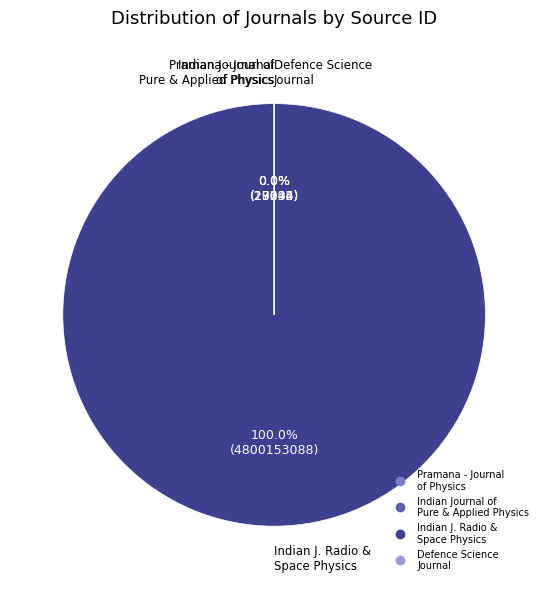

True or false: Pramana - Journal of Physics accounts for 15% of the total.

False